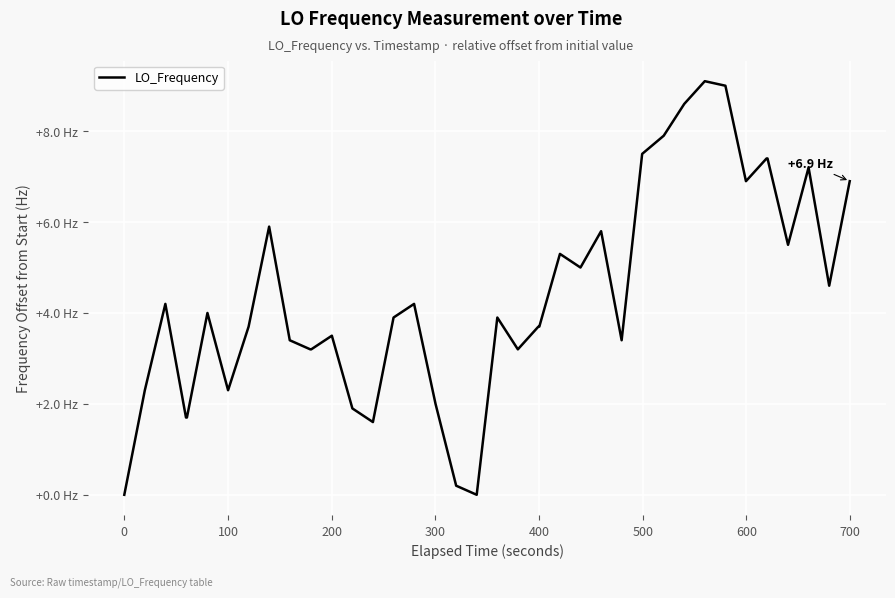

What is the average value?

4.4